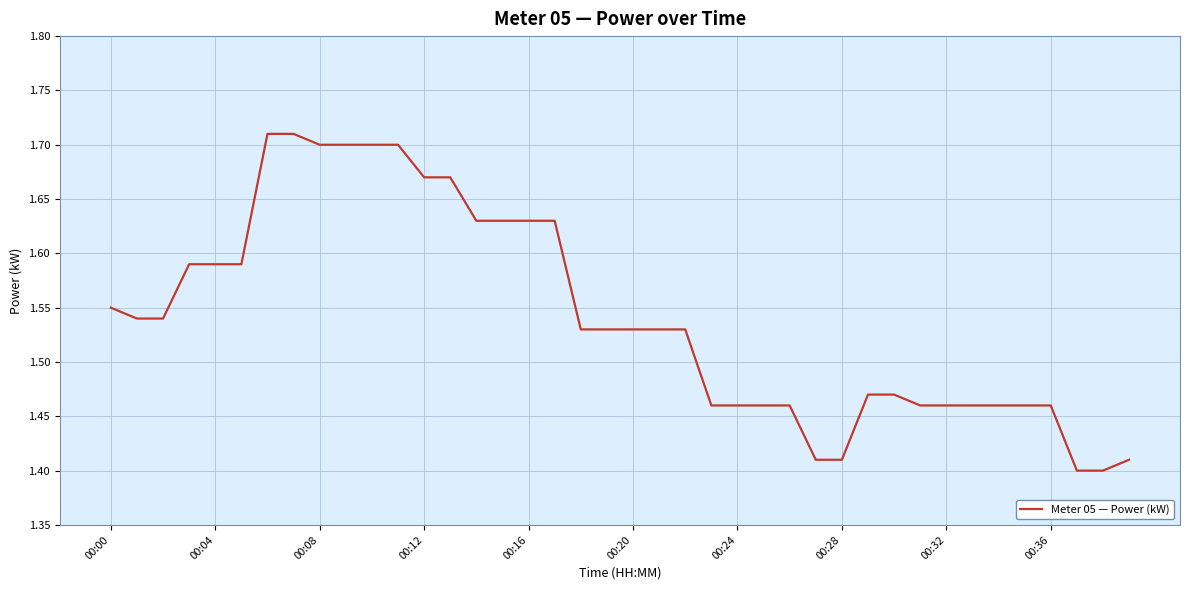

How many lines are shown in the chart?

1